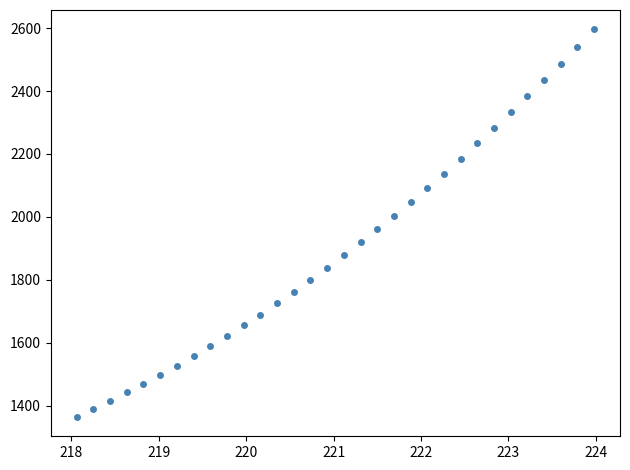

What is the range of Y values (max minus min)?

1231.4